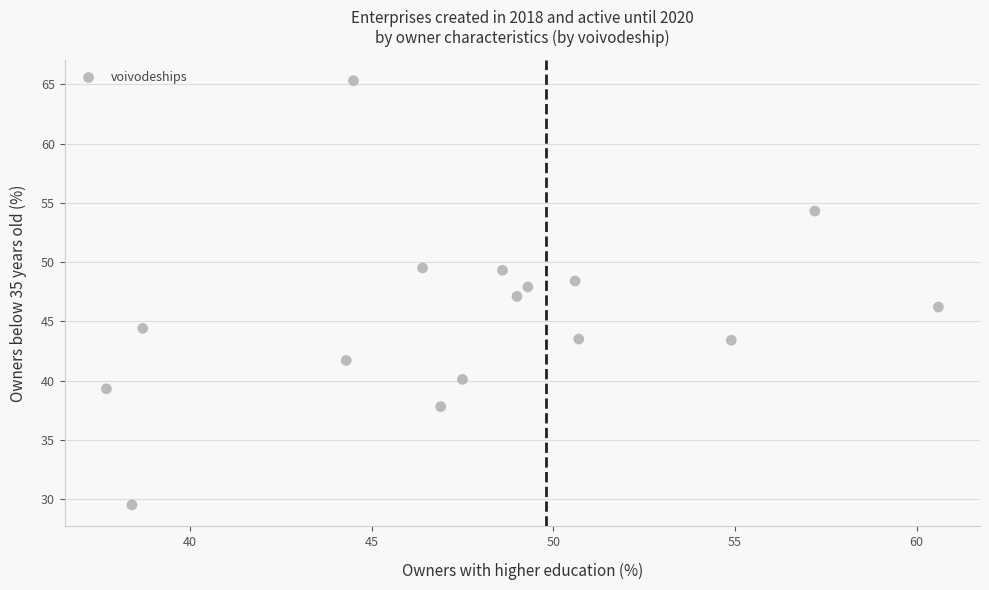

What is the range of X values (max minus min)?

22.9